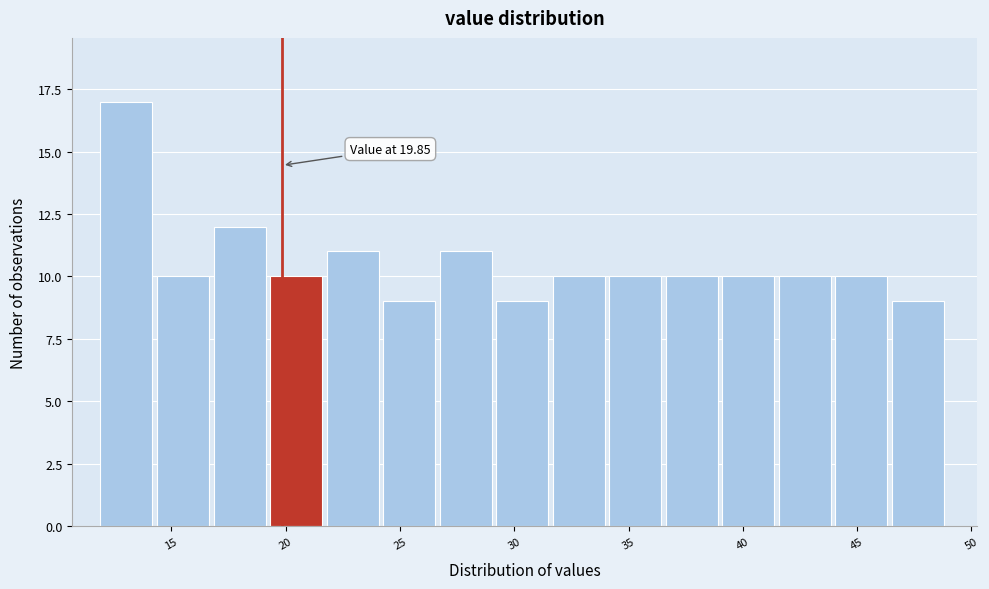

Which range on the x-axis has the tallest bar?

12.0 to 14.5